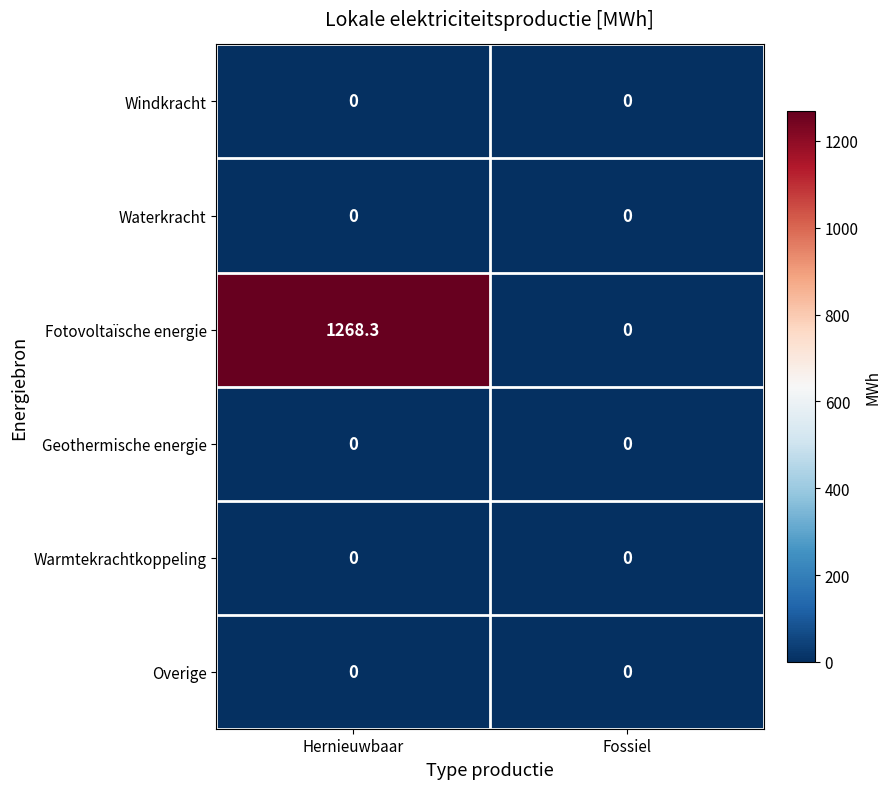

Reading left to right, list all the values displayed in this chart.

Windkracht: Hernieuwbaar=0.0	Fossiel=0.0
Waterkracht: Hernieuwbaar=0.0	Fossiel=0.0
Fotovoltaïsche energie: Hernieuwbaar=1268.3	Fossiel=0.0
Geothermische energie: Hernieuwbaar=0.0	Fossiel=0.0
Warmtekrachtkoppeling: Hernieuwbaar=0.0	Fossiel=0.0
Overige: Hernieuwbaar=0.0	Fossiel=0.0